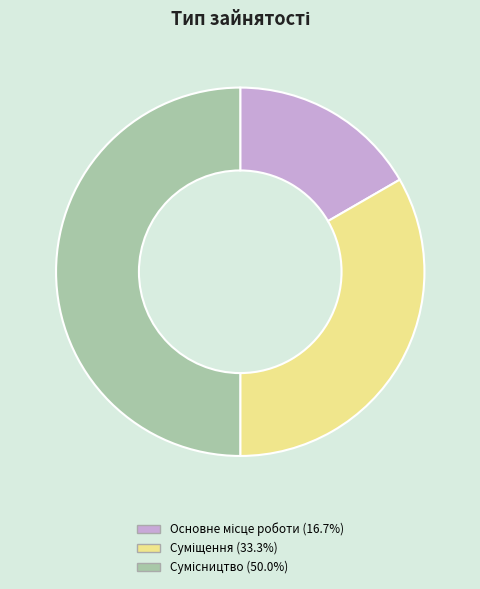

Is Основне місце роботи the majority of the pie?

No